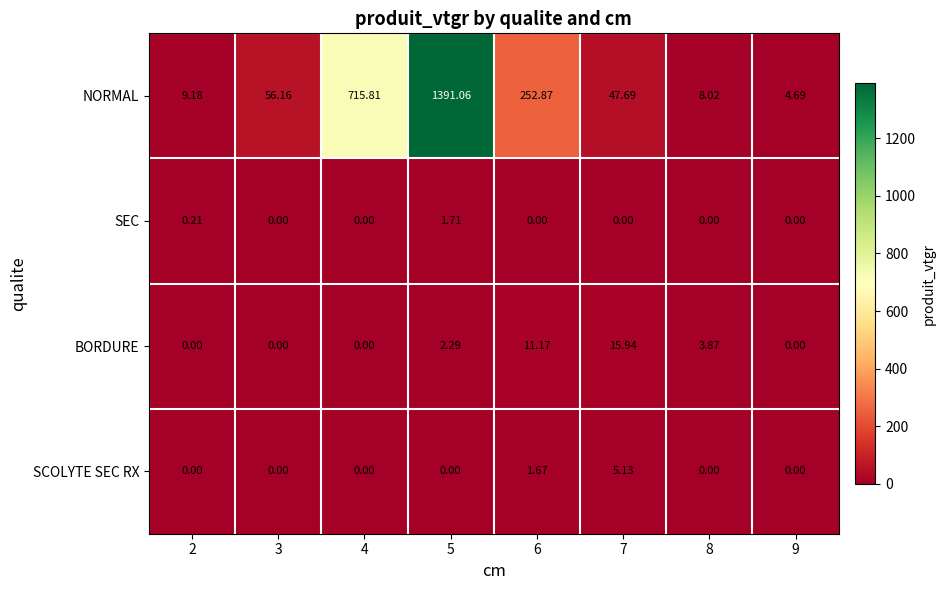

Rank the series by their maximum value, from highest to lowest.

NORMAL, BORDURE, SCOLYTE SEC RX, SEC